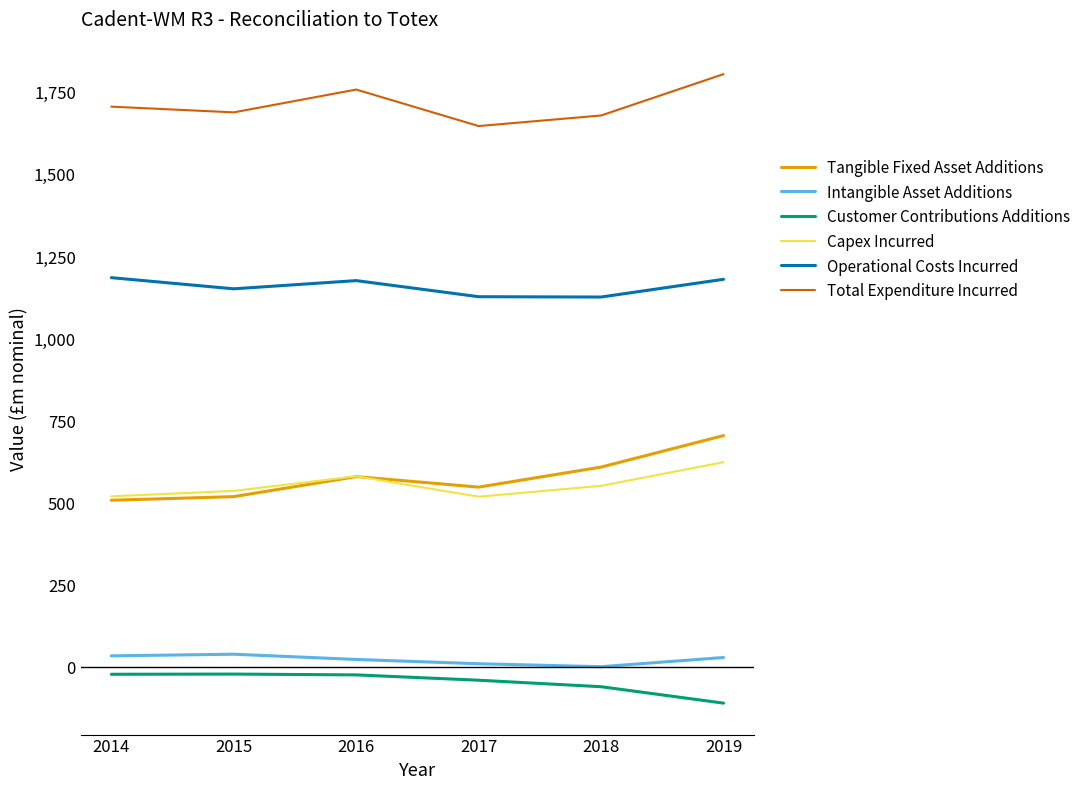

What is the difference between the highest and lowest values at 2014?

1729.0